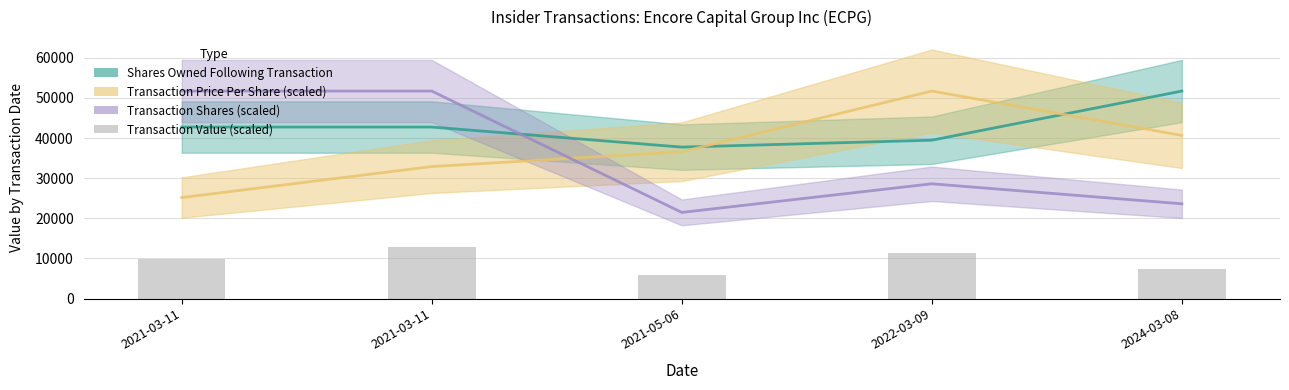

What are all the series names shown in the legend?

Shares Owned Following Transaction, Transaction Price Per Share (scaled), Transaction Shares (scaled), Transaction Value (scaled)